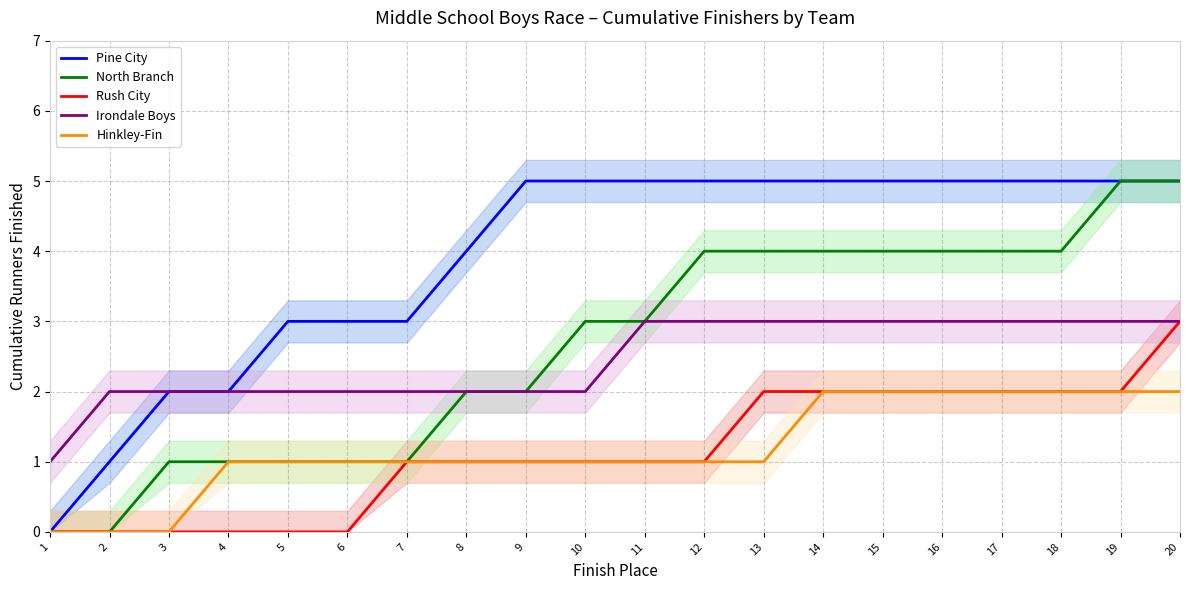

How many values in the Rush City series are below 1?

6